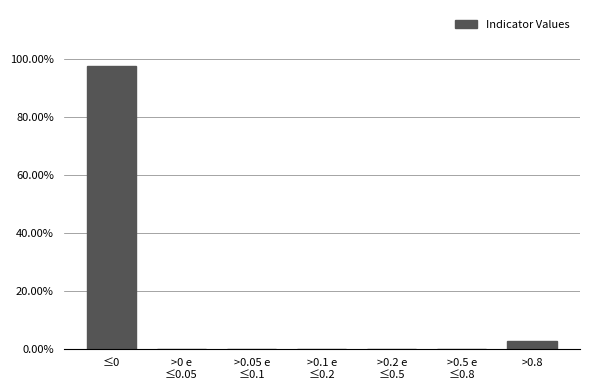

What is the sum of all values?

100.0